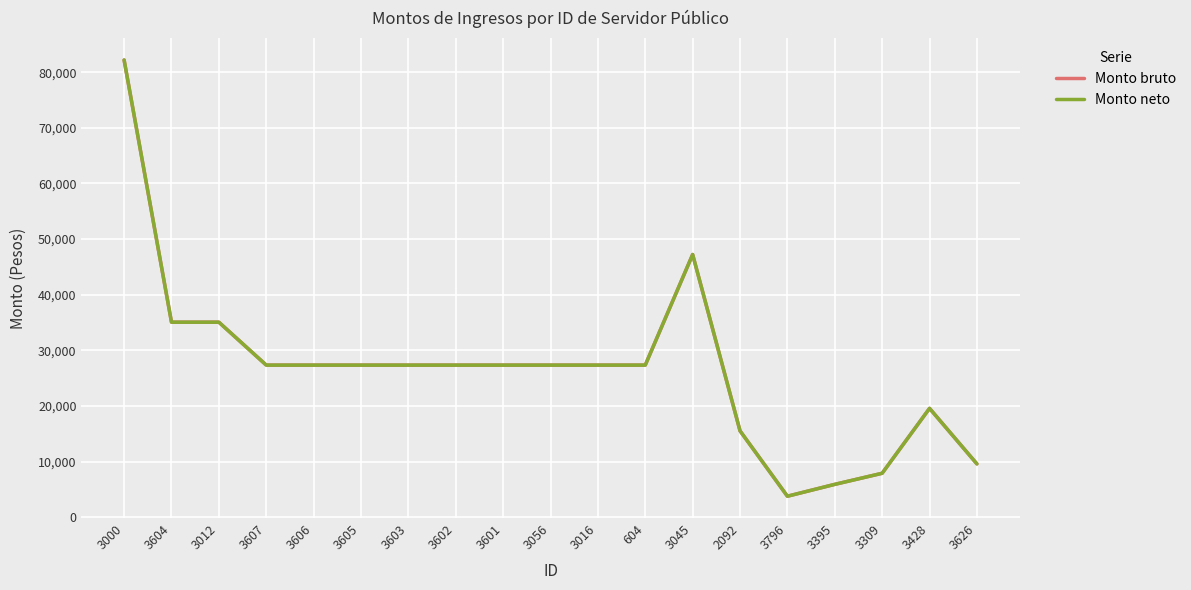

Reading left to right, extract all data points from this chart.

Monto bruto: 3000=82202.5	3604=35059.8	3012=35059.8	3607=27342.6	3606=27342.6	3605=27342.6	3603=27342.6	3602=27342.6	3601=27342.6	3056=27342.6	3016=27342.6	604=27342.6	3045=47230.1	2092=15523.6	3796=3766.3	3395=5900.0	3309=7894.6	3428=19563.5	3626=9581.8
Monto neto: 3000=82202.5	3604=35059.8	3012=35059.8	3607=27342.6	3606=27342.6	3605=27342.6	3603=27342.6	3602=27342.6	3601=27342.6	3056=27342.6	3016=27342.6	604=27342.6	3045=47230.1	2092=15523.6	3796=3766.3	3395=5900.0	3309=7894.6	3428=19563.5	3626=9581.8